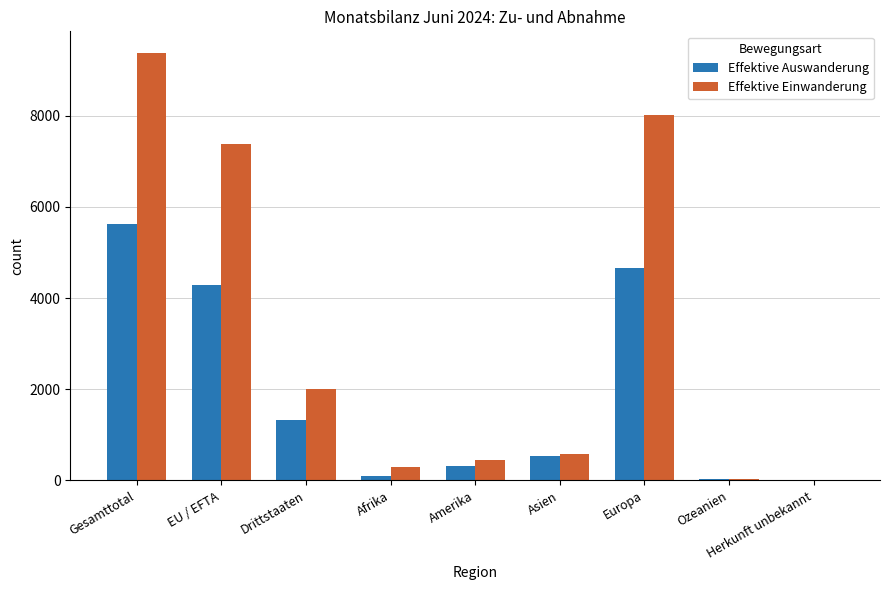

What is the greatest value displayed?

9385